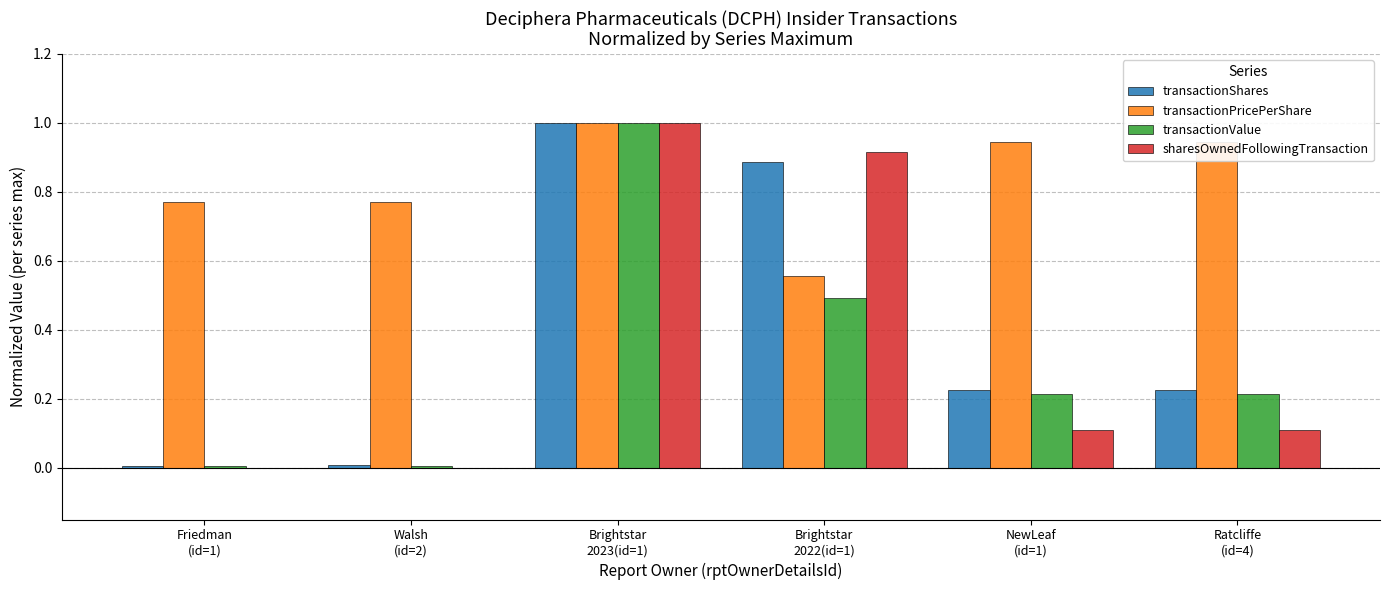

Where is transactionPricePerShare nearest to the value 0?

Brightstar
2022(id=1)